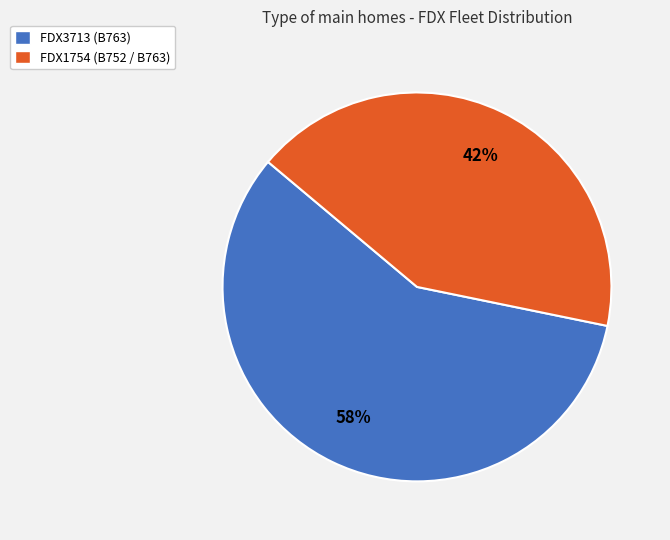

To the nearest percent, what percentage of the pie is FDX3713?

58%